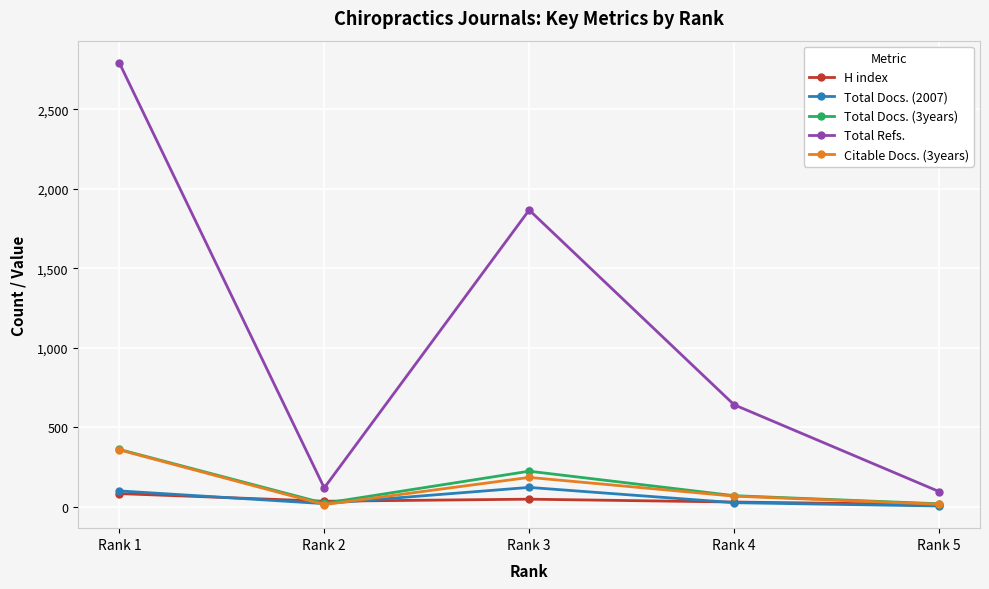

How many lines are shown in the chart?

5